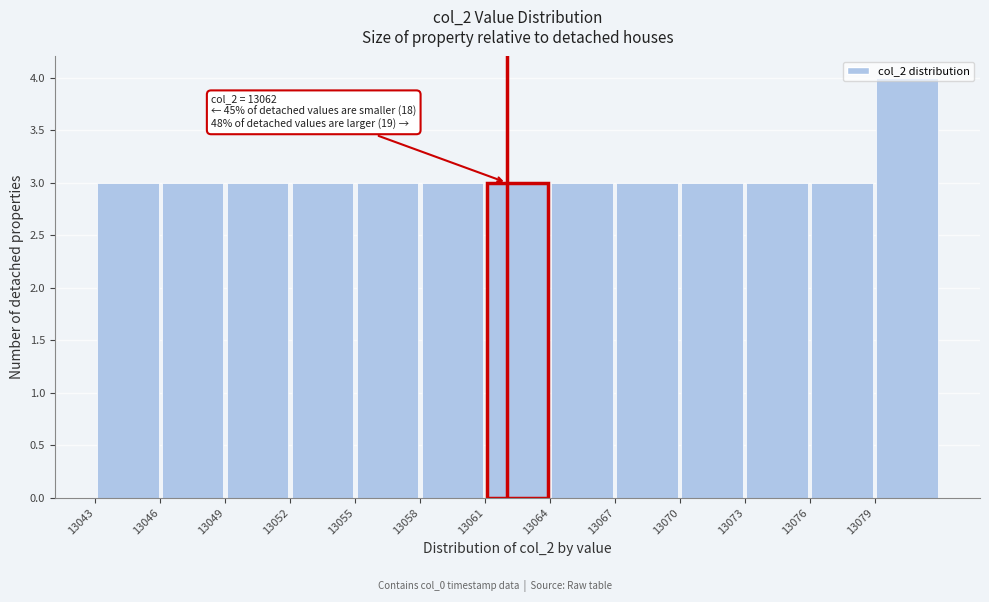

Over which range of the x-axis is the bar tallest?

13079 to 13082